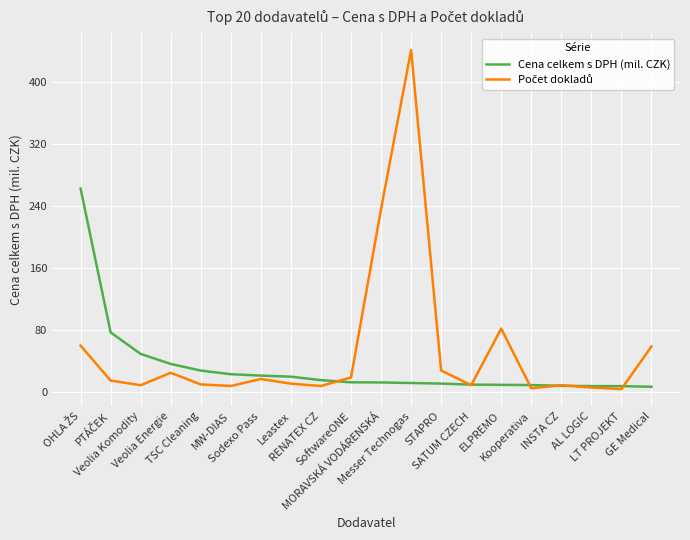

At how many categories does at least one series exceed 152?

3